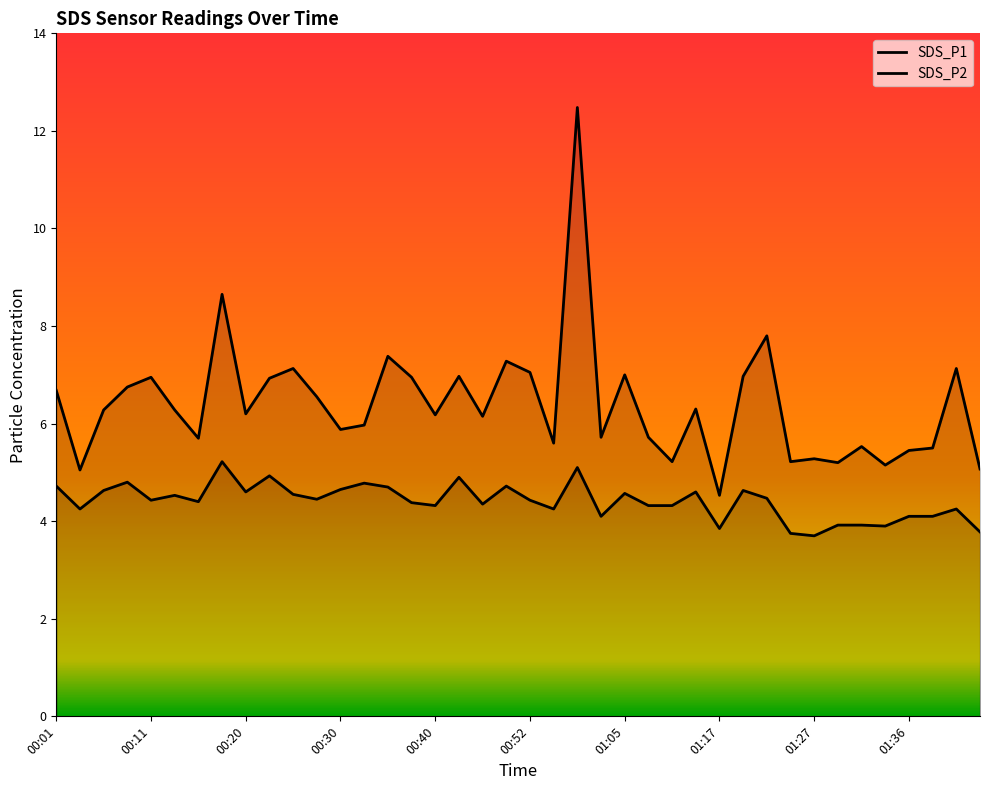

How many lines are shown in the chart?

2